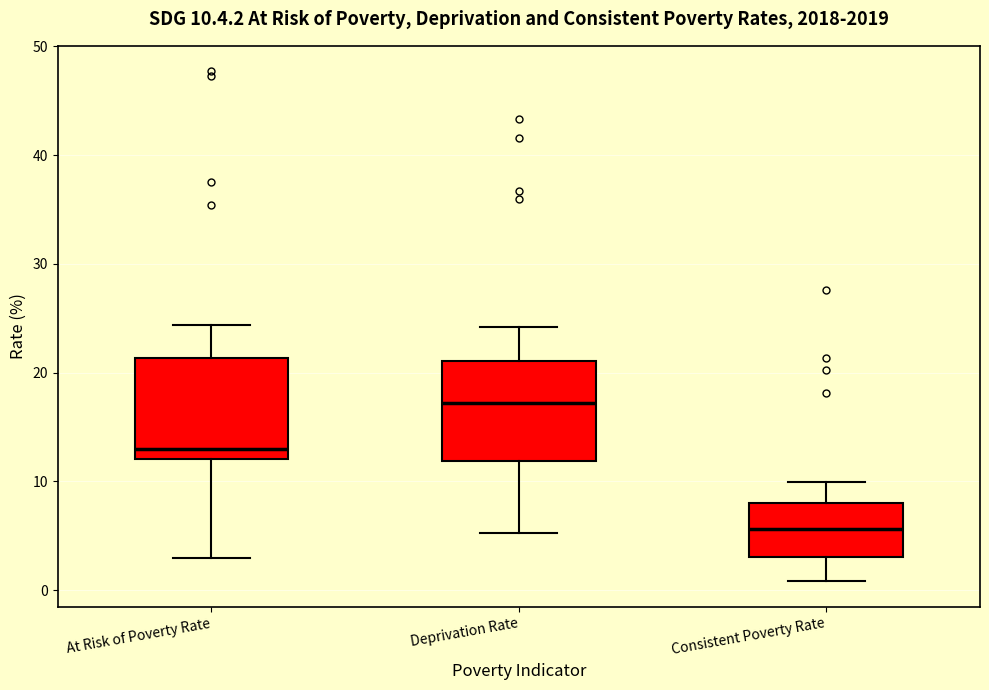

Which box has the highest median line?

Deprivation Rate